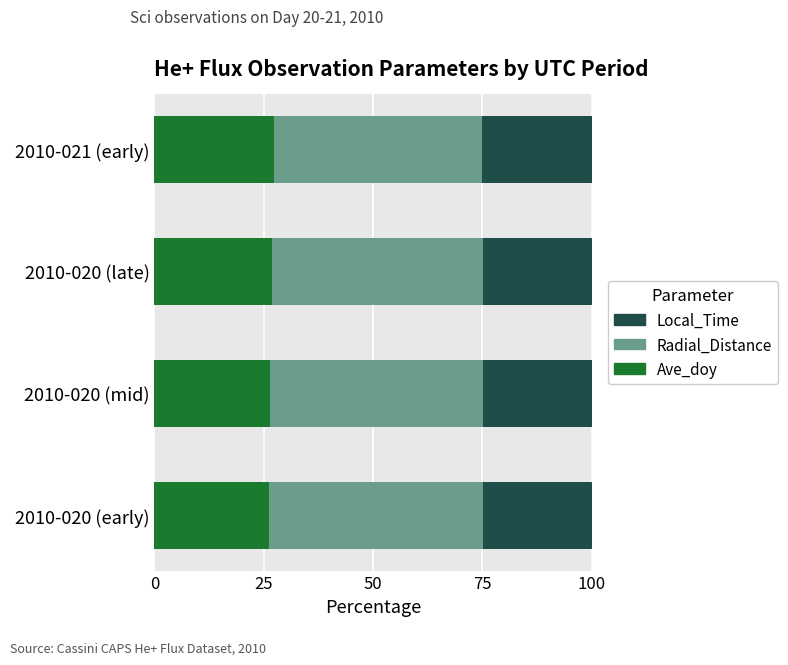

What is the lowest value of the Ave_doy series?

26.2